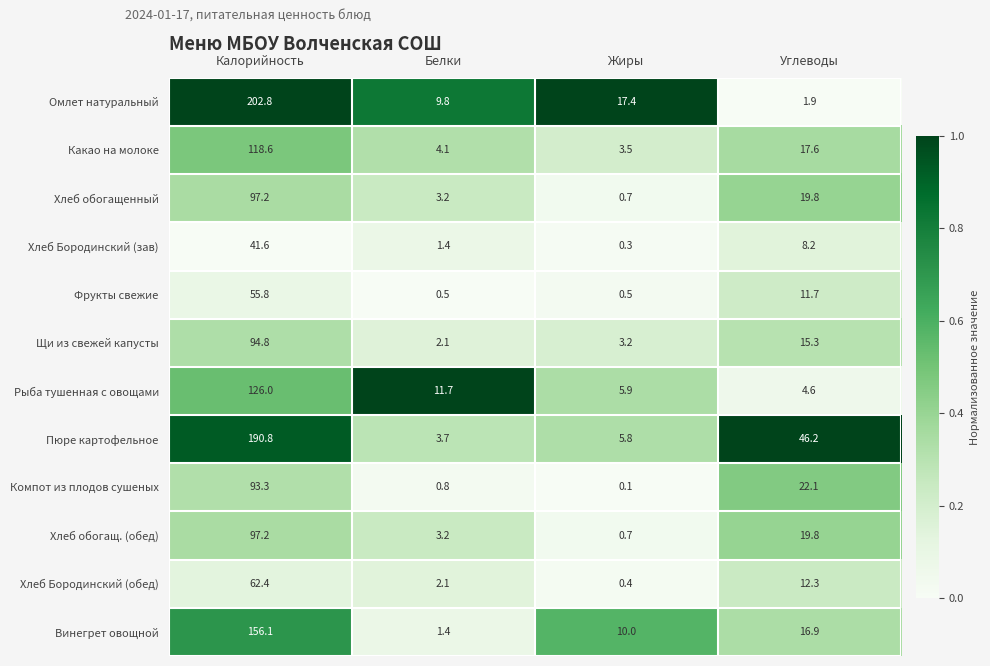

True or false: Пюре картофельное has a value of 67.1 at Калорийность.

False